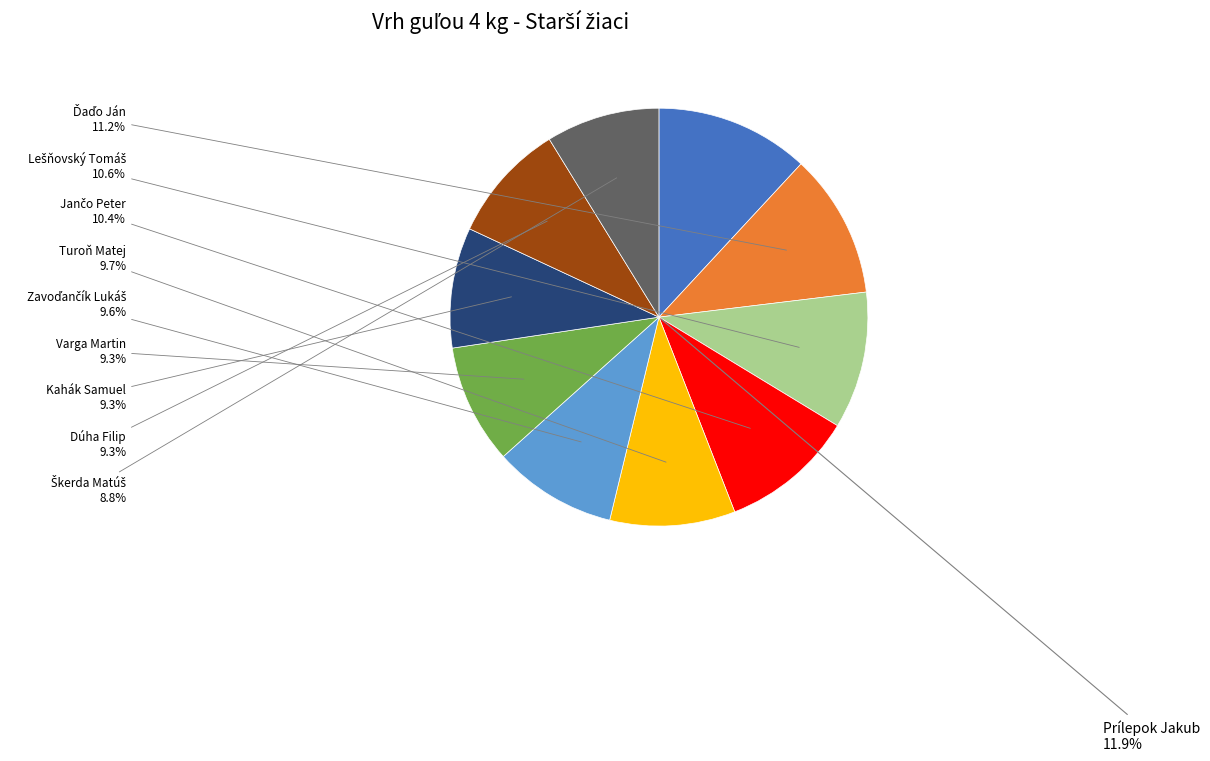

Which has a higher value, Dúha Filip or Škerda Matúš?

Dúha Filip